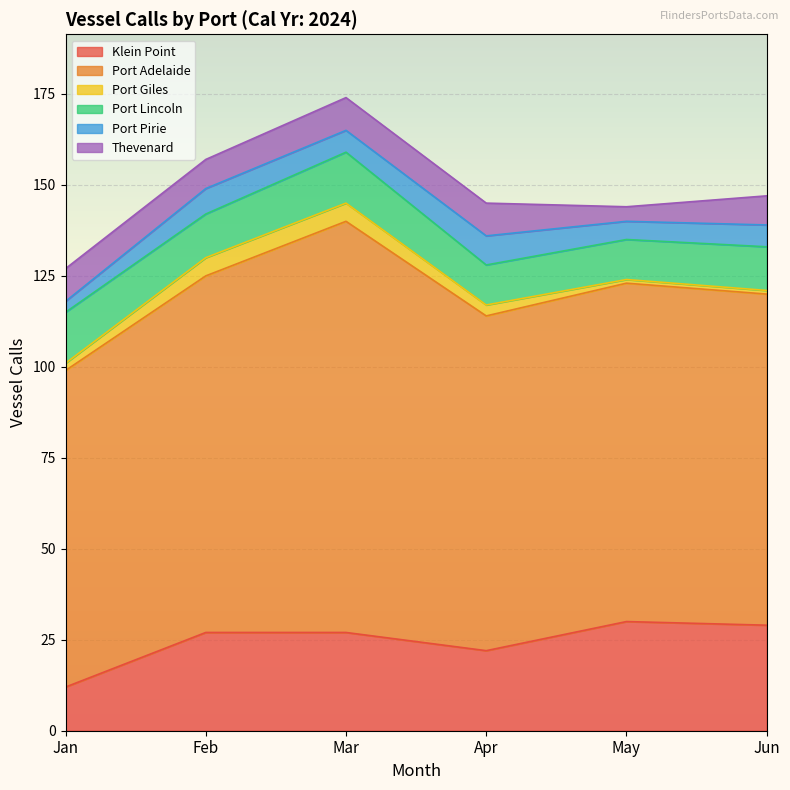

Which category has the lowest value in the Port Pirie series?

Jan